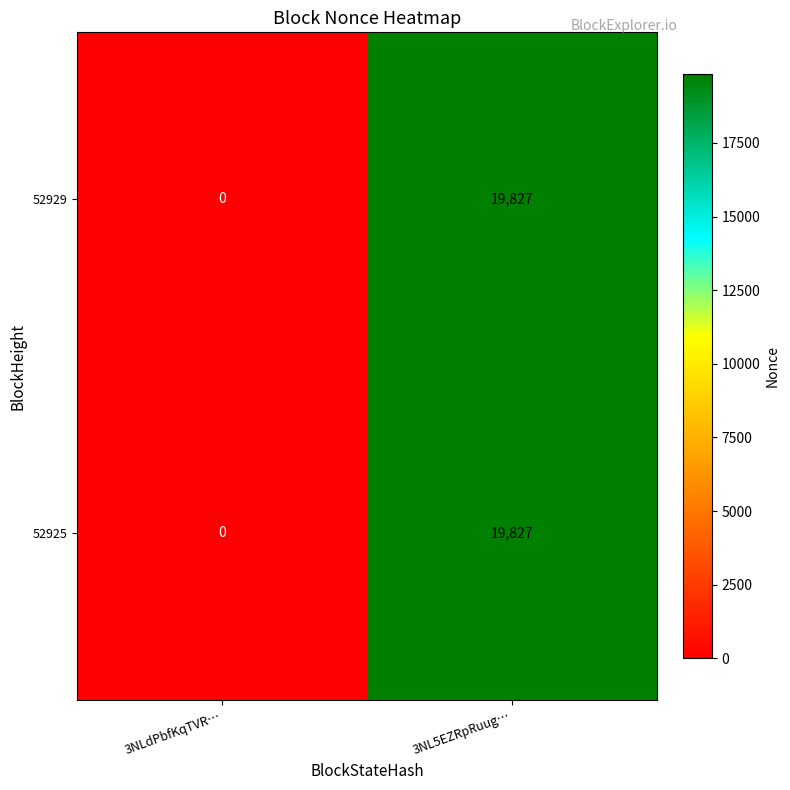

Which category has the lowest value across all series?

3NLdPbfKqTVR…